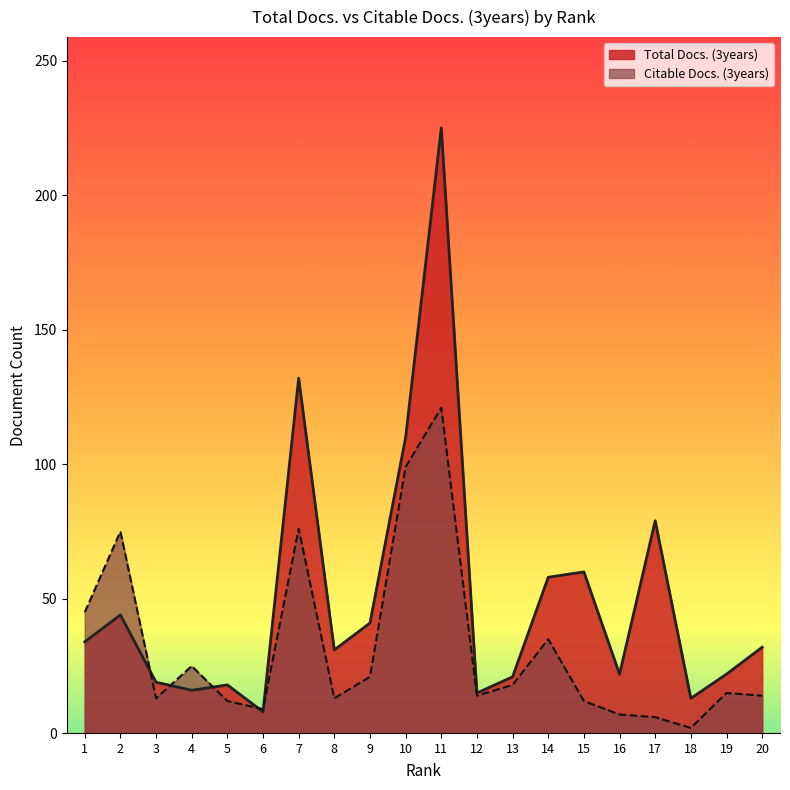

How many intersections are there between Citable Docs. (3years) and Total Docs. (3years)?

5